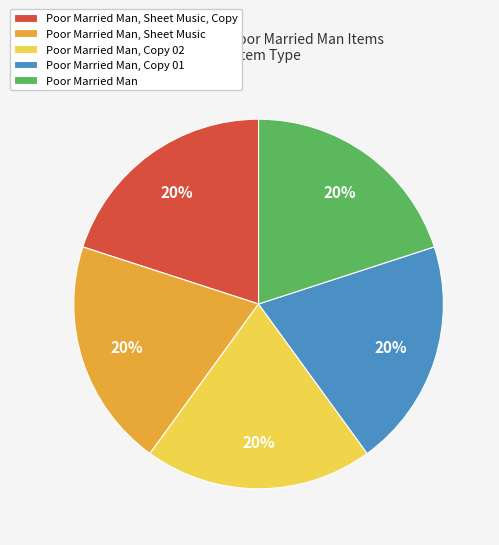

To the nearest percent, what portion does Poor Married Man, Copy 02 represent?

20%